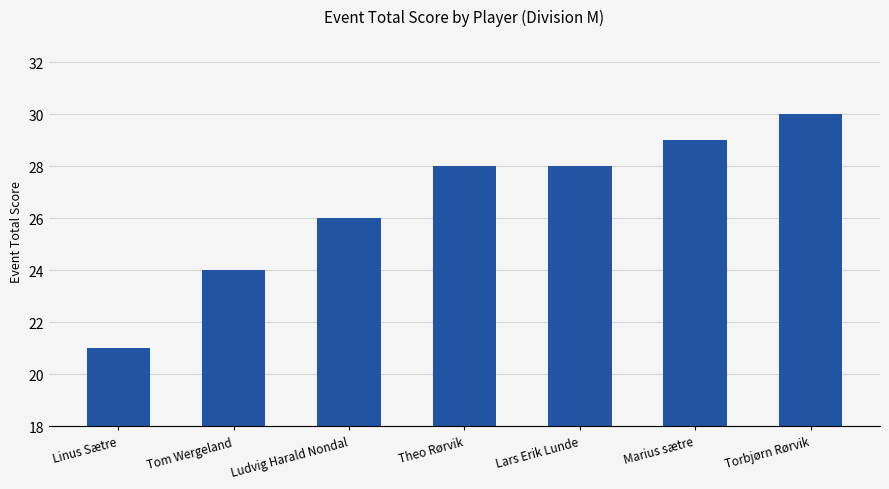

Approximately how many times larger is the value at Lars Erik Lunde compared to Ludvig Harald Nondal?

1.1